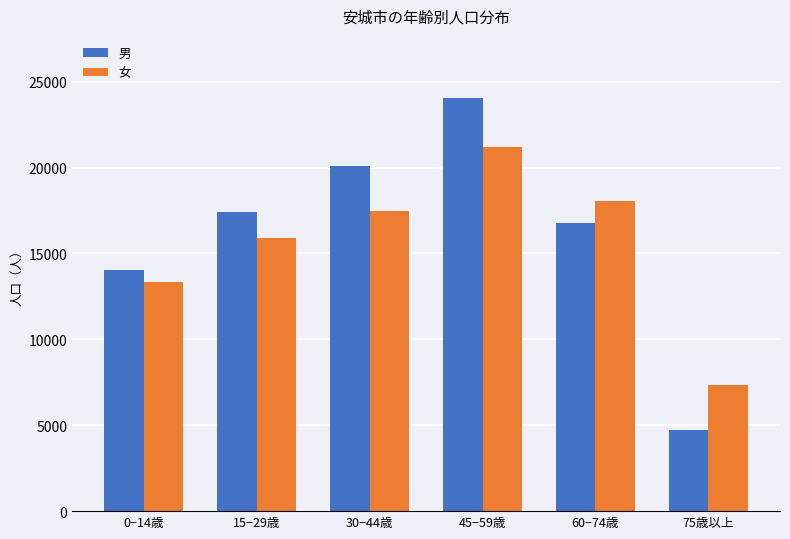

Reading right to left, what are all the values shown in this chart?

男: 4735	16773	24058	20067	17396	14059
女: 7370	18050	21213	17445	15902	13316